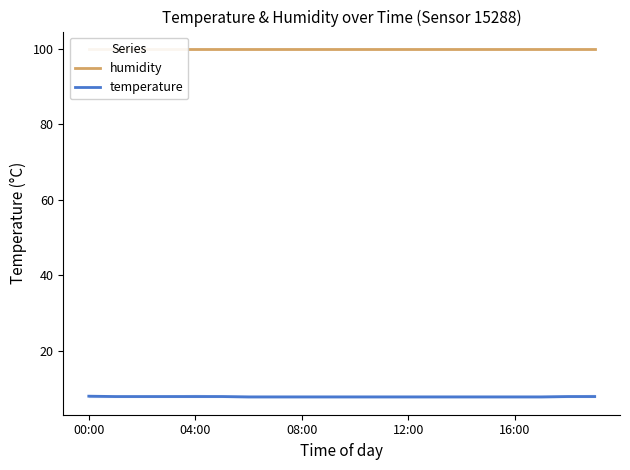

Reading left to right, list all the values displayed in this chart.

humidity: 99.9	99.9	99.9	99.9	99.9	99.9	99.9	99.9	99.9	99.9	99.9	99.9	99.9	99.9	99.9	99.9	99.9	99.9	99.9	99.9
temperature: 7.9	7.8	7.8	7.8	7.8	7.8	7.7	7.7	7.7	7.7	7.7	7.7	7.7	7.7	7.7	7.7	7.7	7.7	7.8	7.8